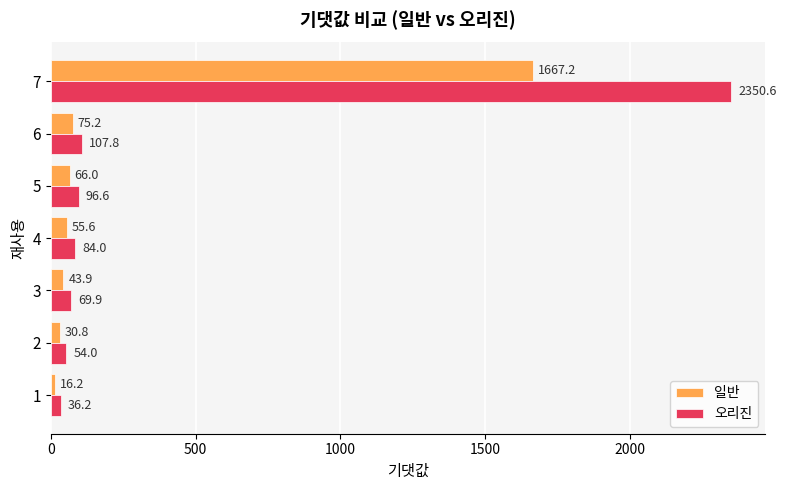

How many data points does each series have?

7